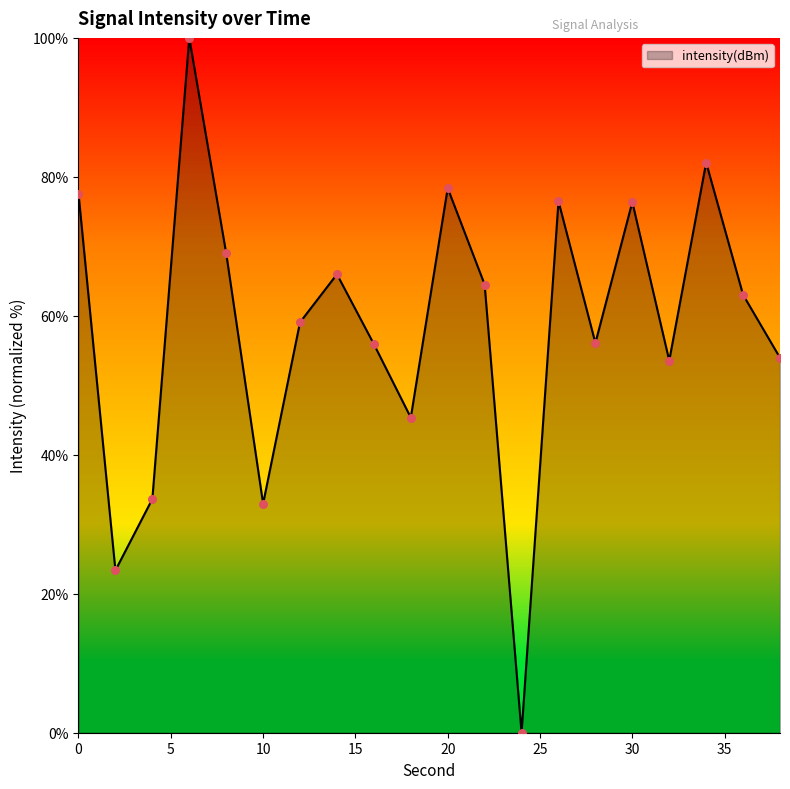

What is the greatest value displayed?

100.0